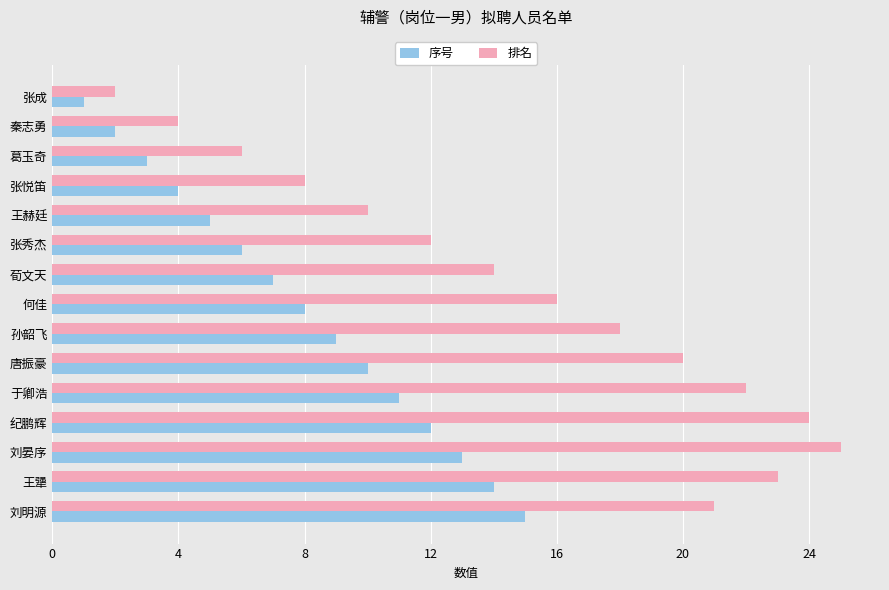

What is the difference between the highest and lowest values at 于卿浩?

11